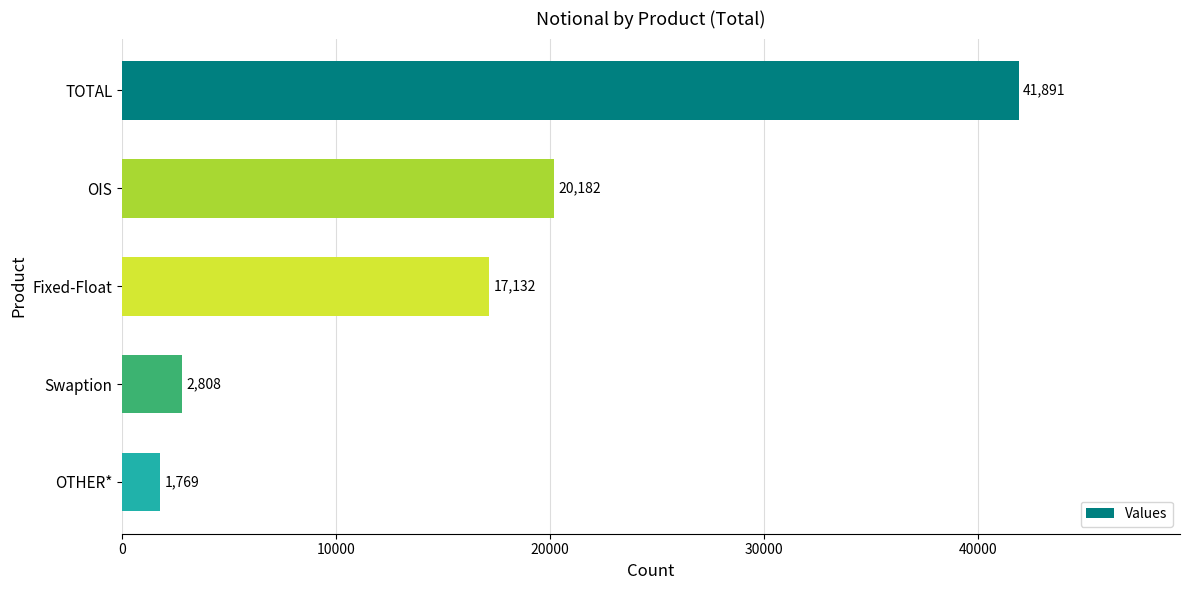

At which category does the chart reach its minimum across all series?

OTHER*